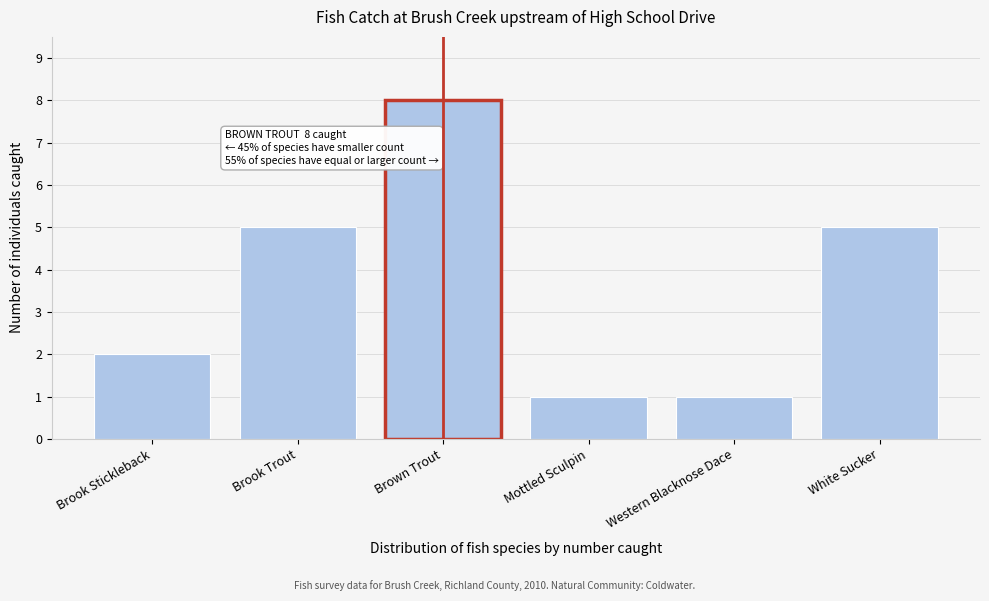

Reading left to right, list all the values displayed in this chart.

2	5	8	1	1	5